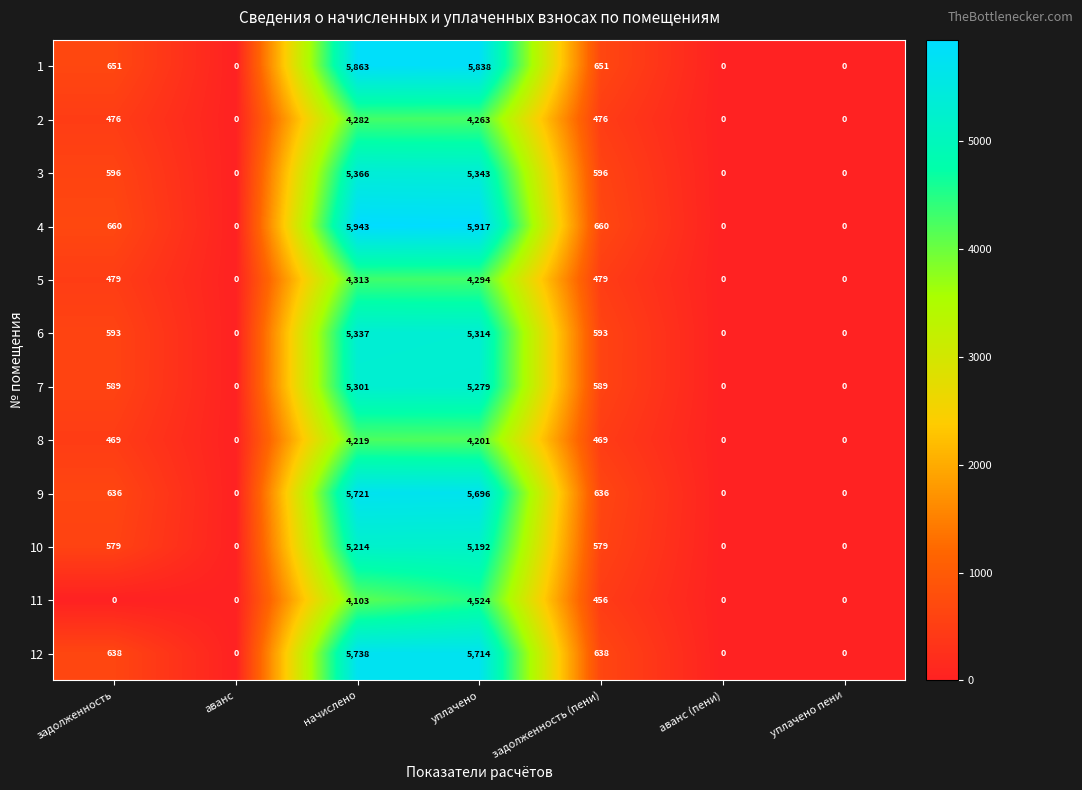

At how many categories does at least one series exceed 1896?

2